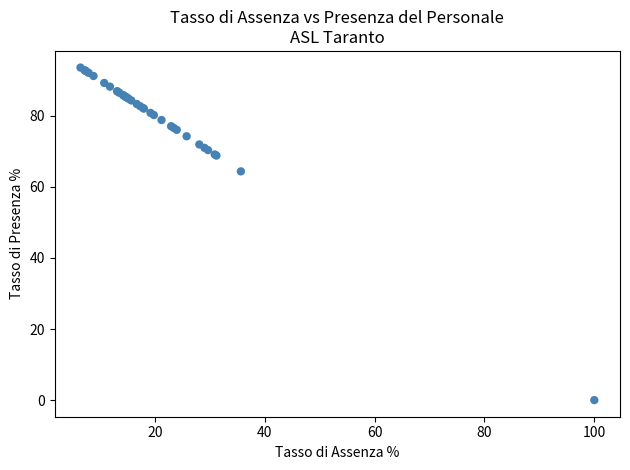

What Y value in the scatter plot is closest to 46?

64.4